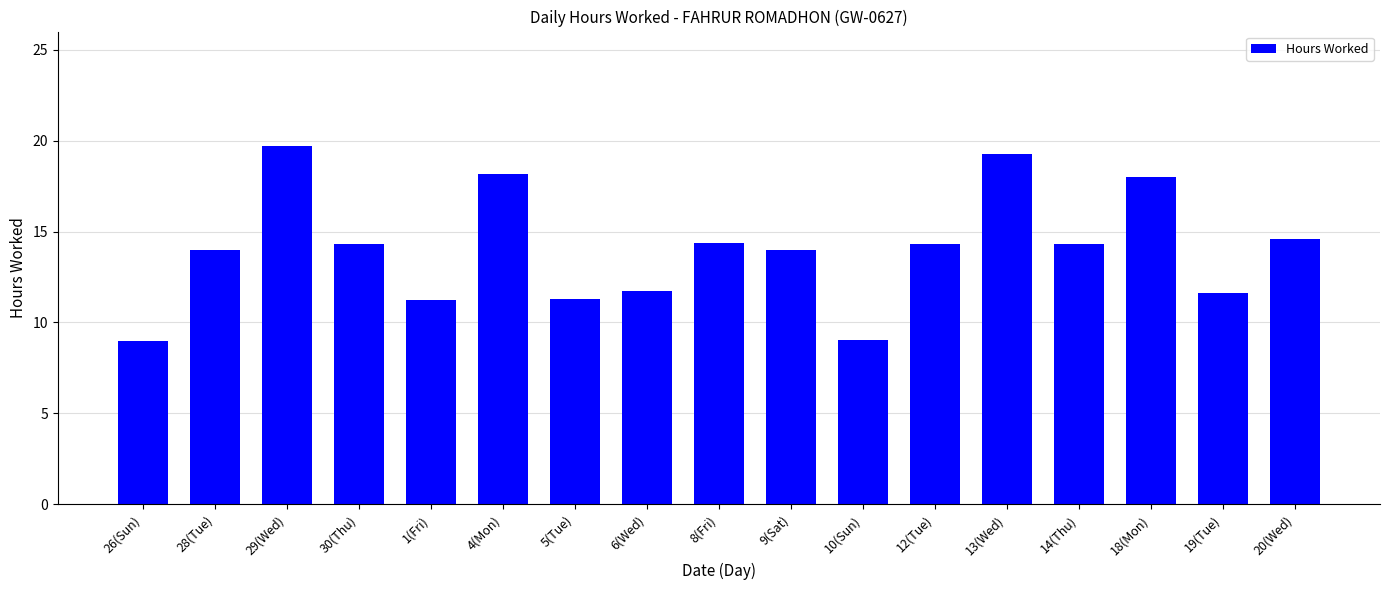

What is the maximum value shown in the chart?

19.7